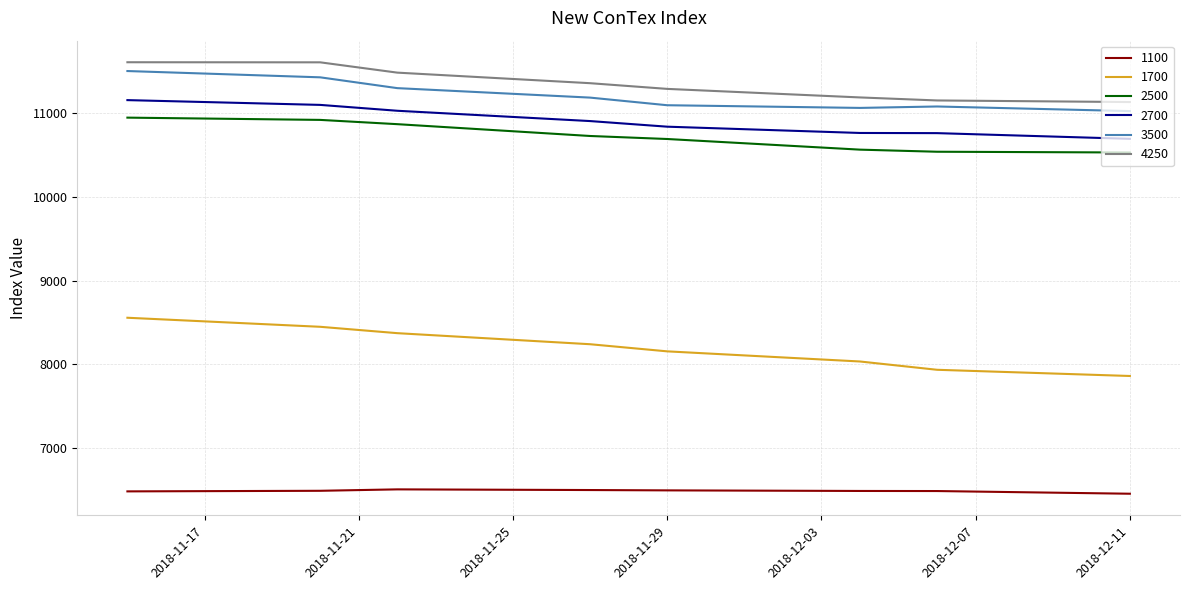

What is the difference between the maximum and minimum values in the 4250 series?

475